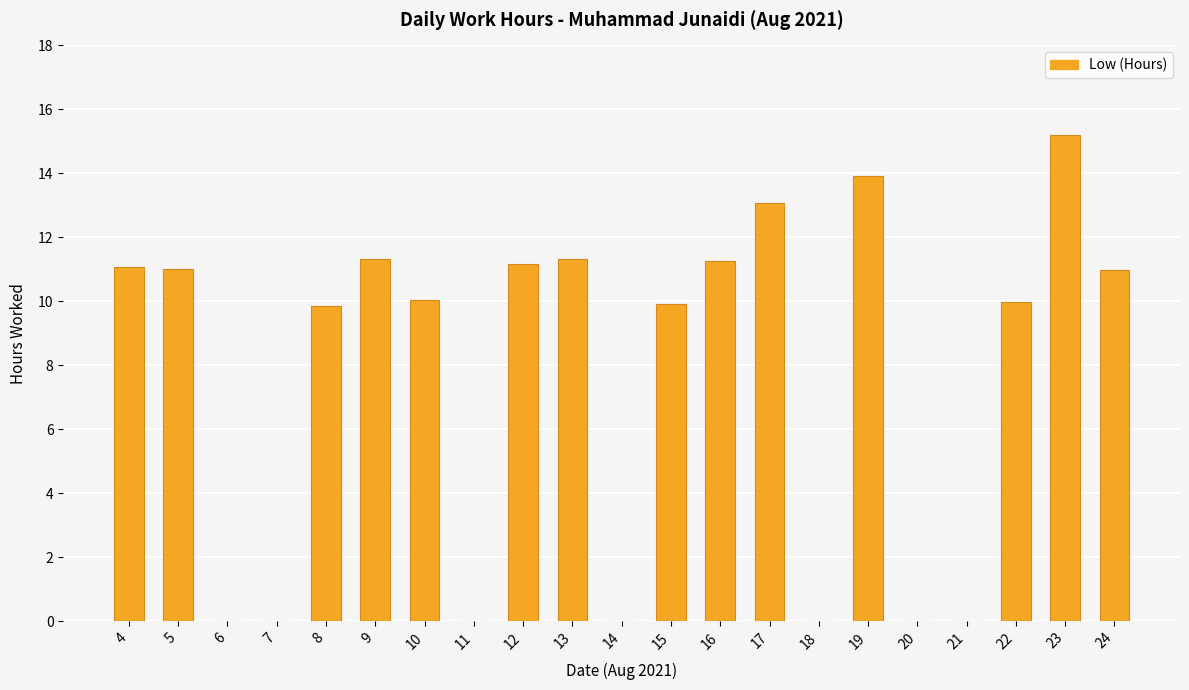

What is the sum of all values?

160.1